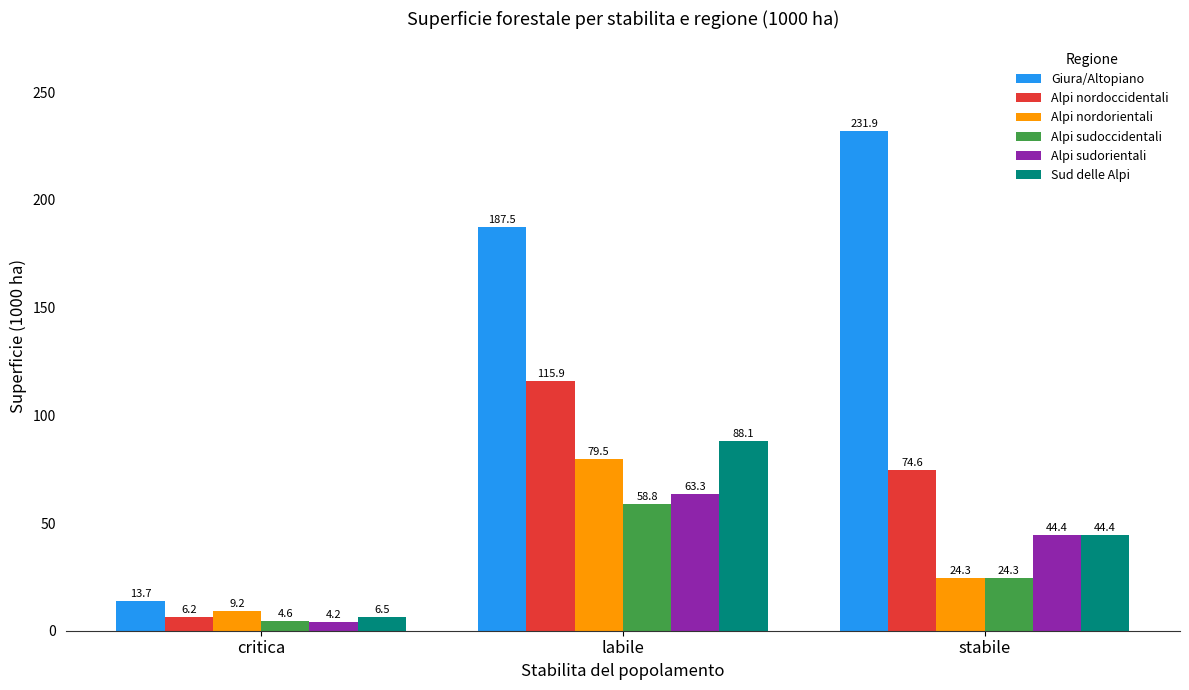

What is the lowest value of the Sud delle Alpi series?

6.5